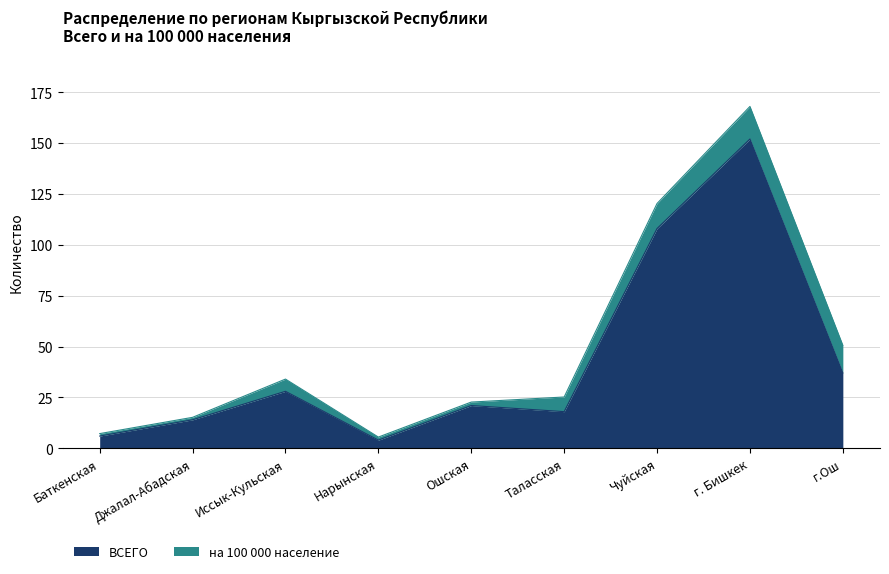

True or false: the data shows 28 at Иссык-Кульская.

True